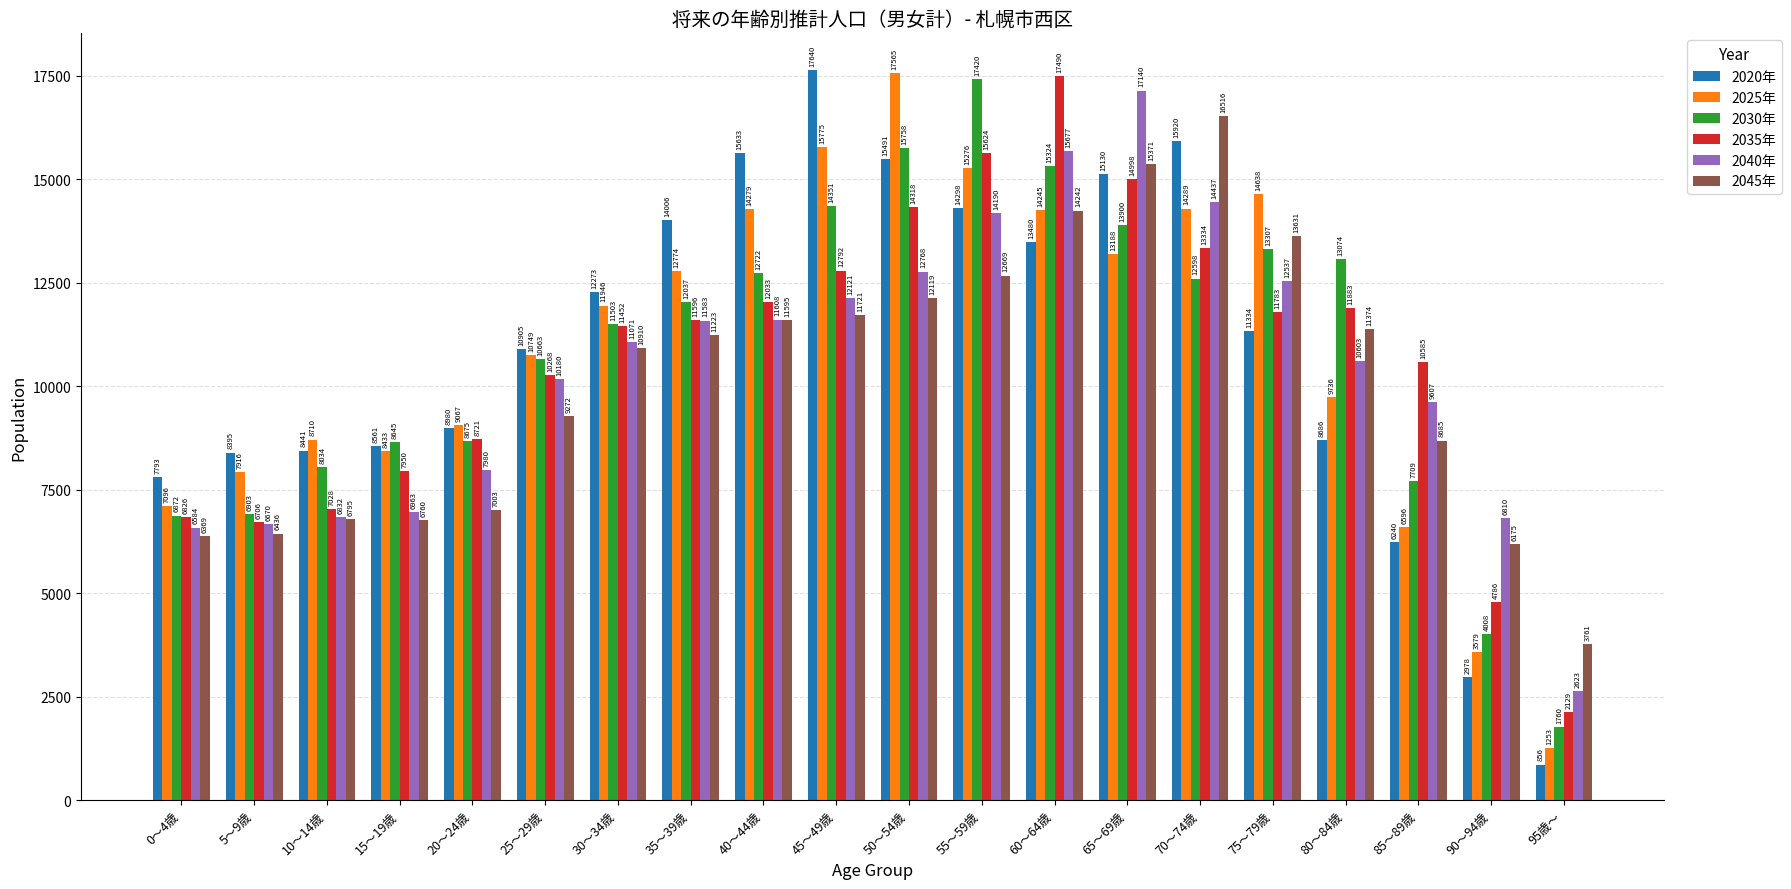

What is the minimum value for 2030年?

1760